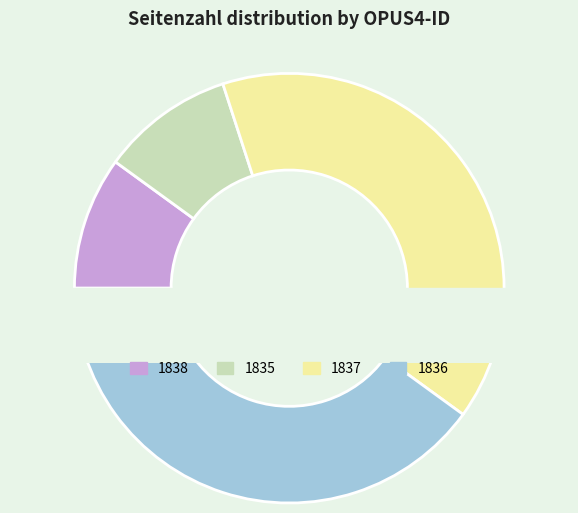

Does 1837 account for over 50% of the chart?

No